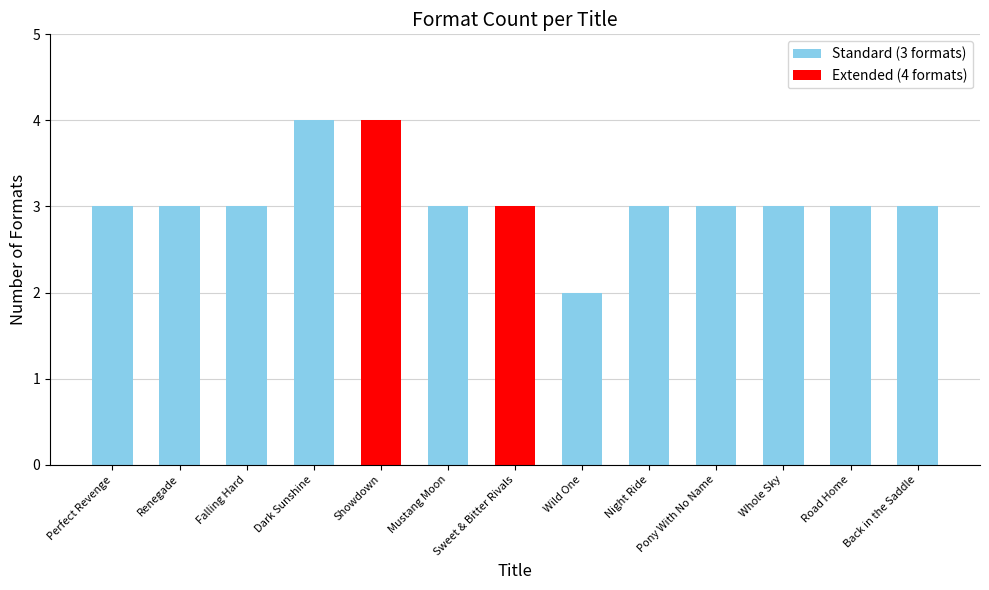

The value at Back in the Saddle is 2. True or false?

False